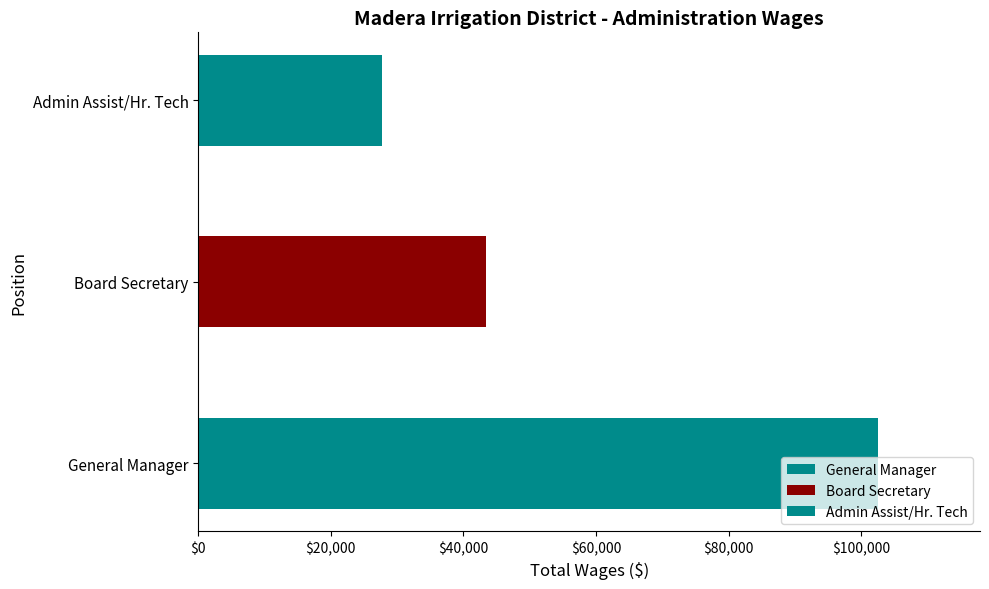

Where does the data first go above 43471?

General Manager